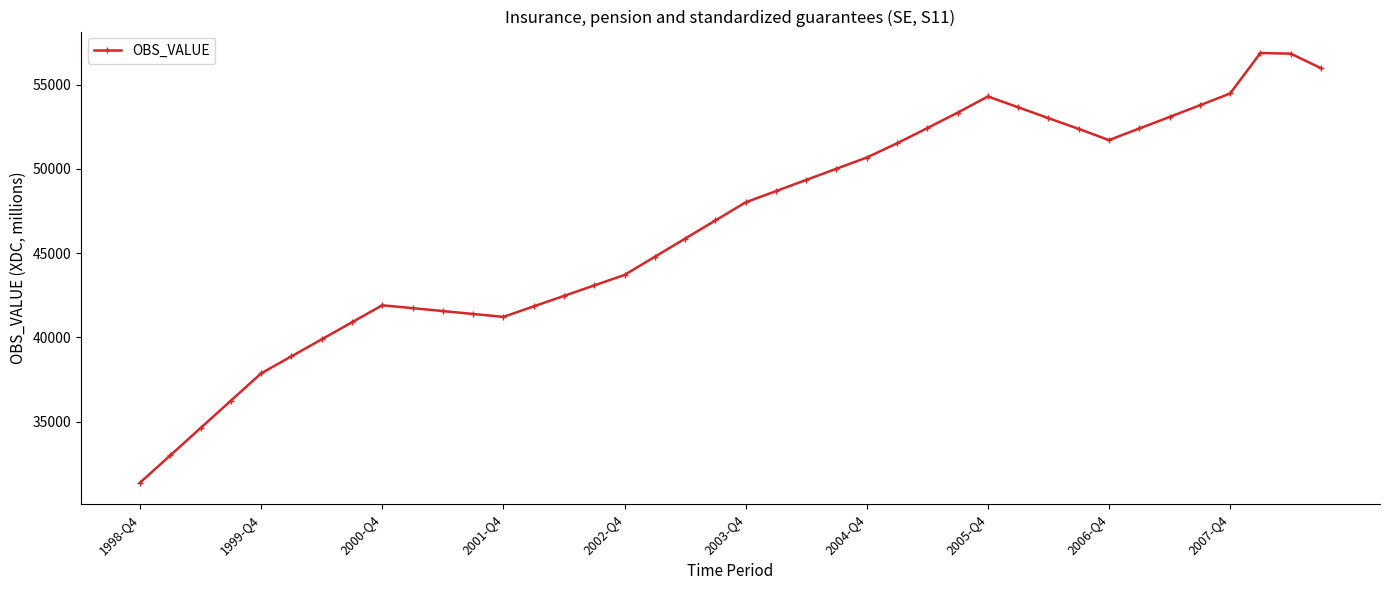

What is the value of the 29th point from the left?

54293